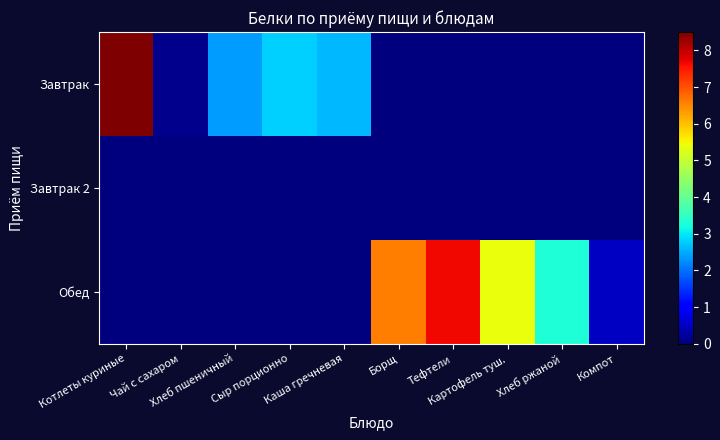

Reading right to left, list all the values displayed in this chart.

Завтрак: Компот=0.0	Хлеб ржаной=0.0	Картофель туш.=0.0	Тефтели=0.0	Борщ=0.0	Каша гречневая=2.6	Сыр порционно=2.8	Хлеб пшеничный=2.4	Чай с сахаром=0.1	Котлеты куриные=8.5
Завтрак 2: Компот=0.0	Хлеб ржаной=0.0	Картофель туш.=0.0	Тефтели=0.0	Борщ=0.0	Каша гречневая=0.0	Сыр порционно=0.0	Хлеб пшеничный=0.0	Чай с сахаром=0.0	Котлеты куриные=0.0
Обед: Компот=0.5	Хлеб ржаной=3.3	Картофель туш.=5.4	Тефтели=7.7	Борщ=6.6	Каша гречневая=0.0	Сыр порционно=0.0	Хлеб пшеничный=0.0	Чай с сахаром=0.0	Котлеты куриные=0.0